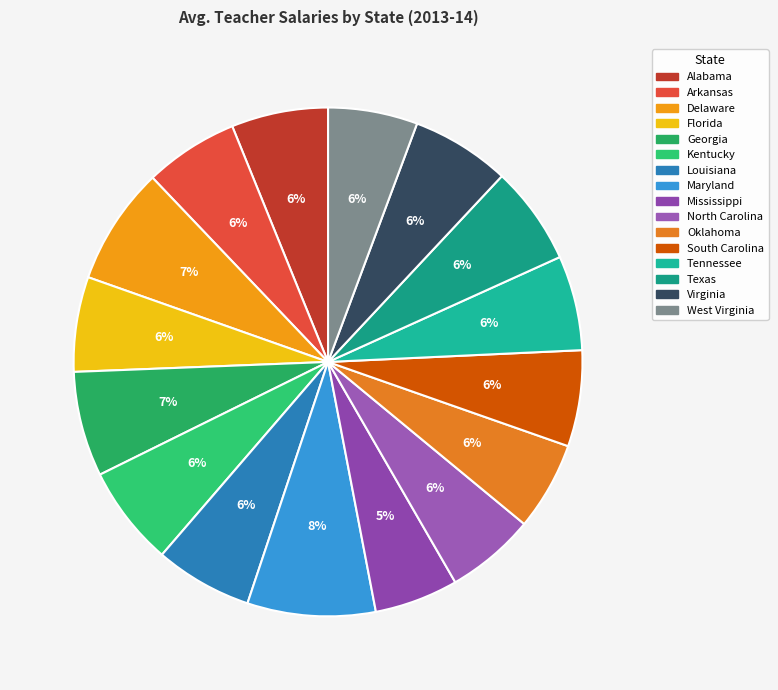

Which slice is the smallest?

Mississippi